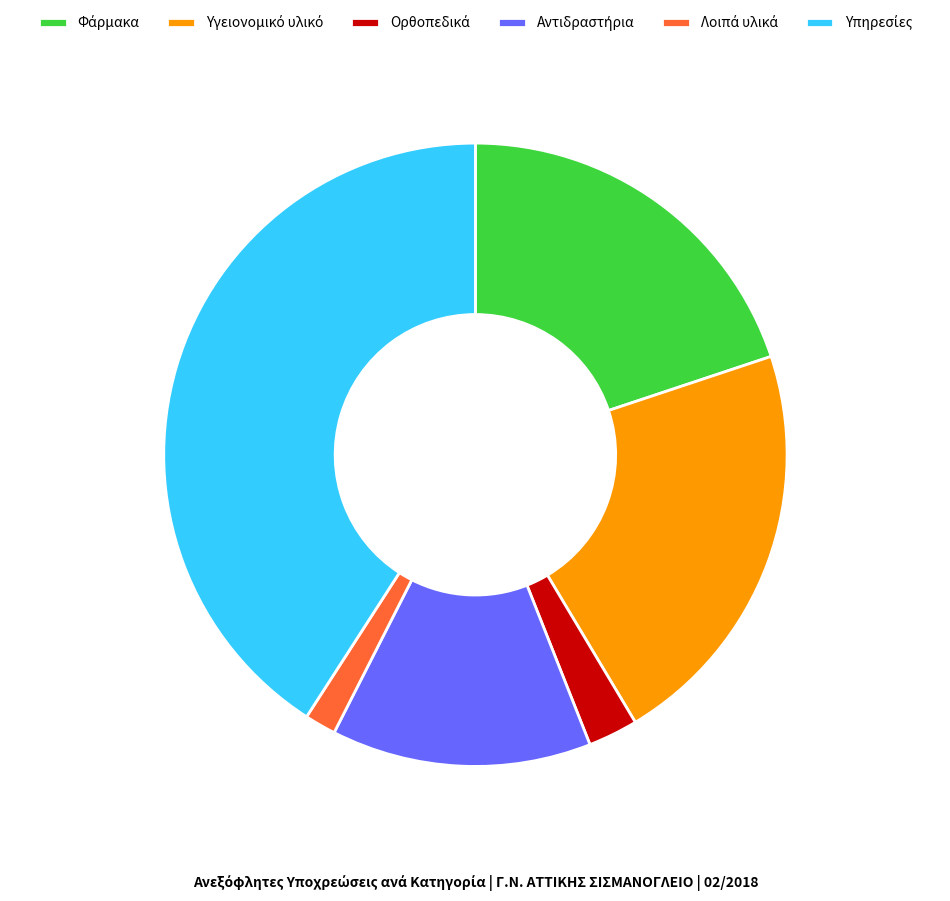

Is there any slice that represents more than half of the pie?

No